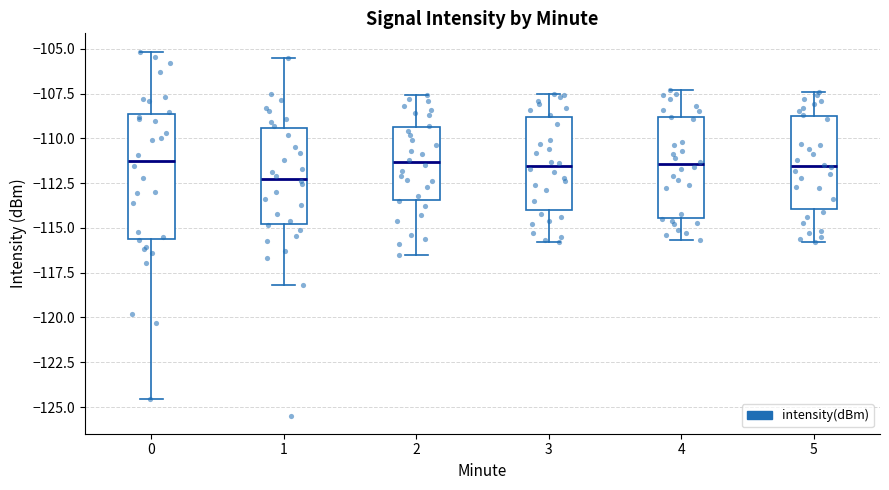

Where does the median line of the box at x = 2 sit on the y-axis? The values are not printed on the chart, so give them approximately, as read against the axis.

-111.5